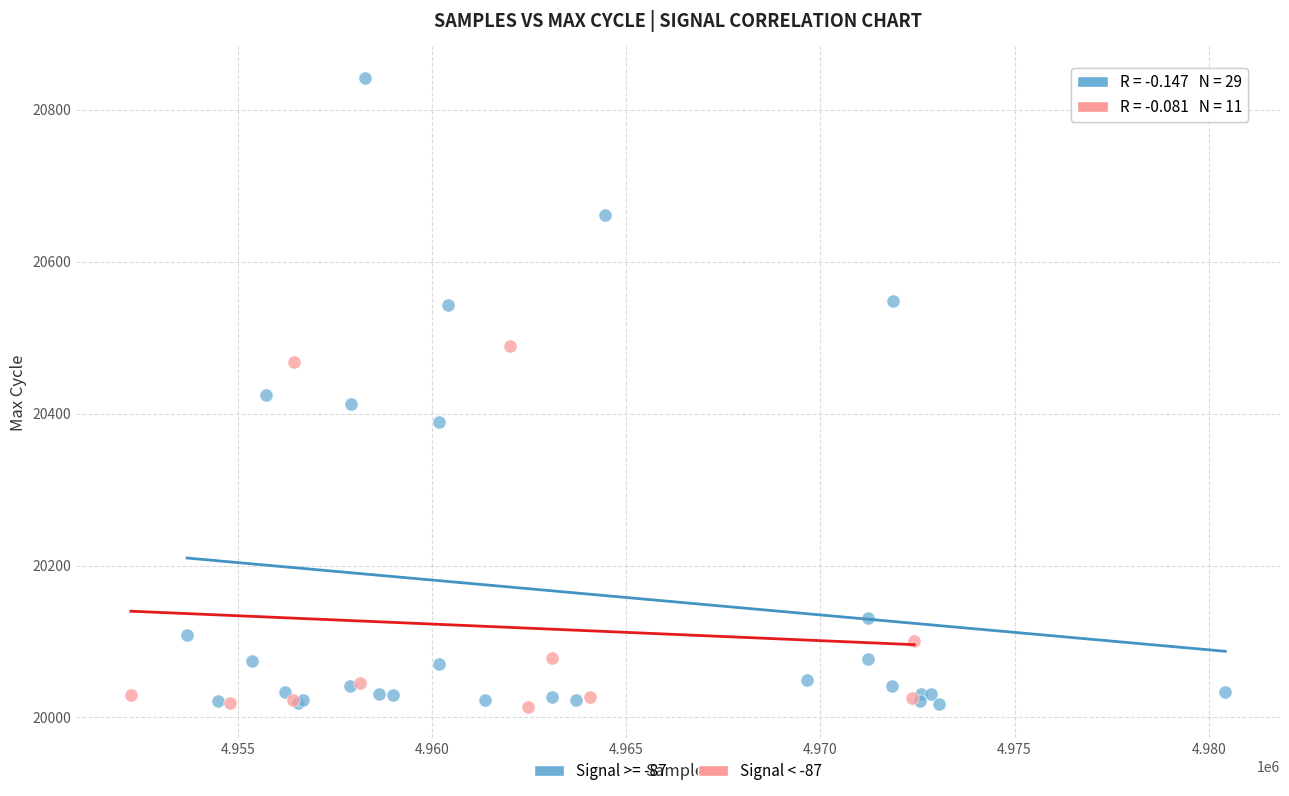

Which series reaches the maximum Y coordinate?

Signal >= -87